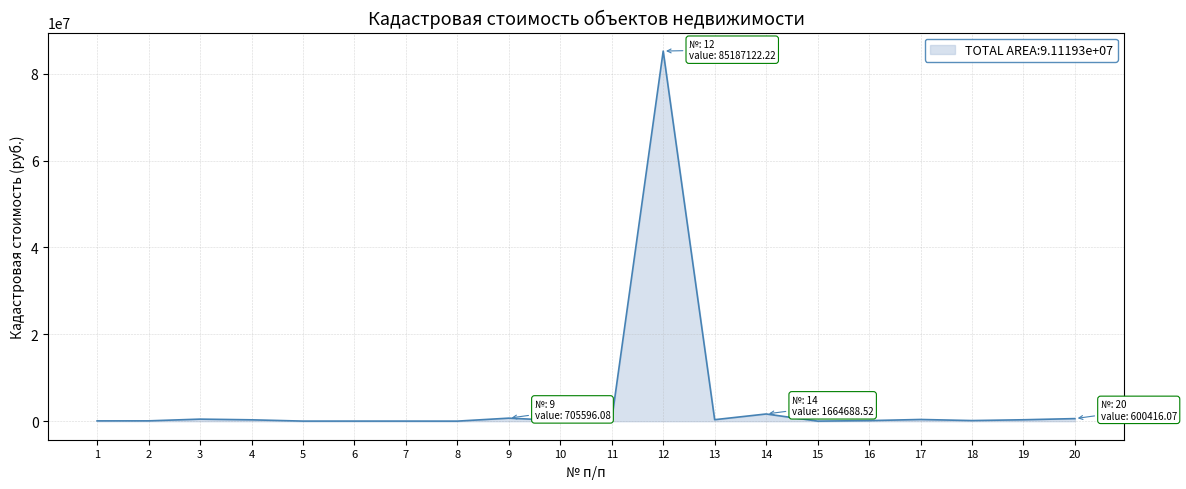

What is the maximum value shown in the chart?

85187122.2